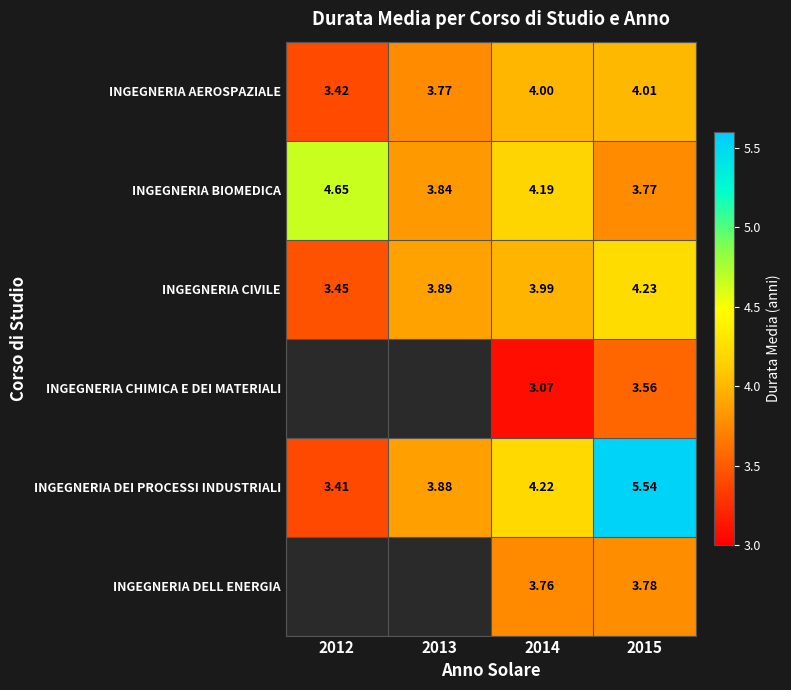

What is the difference between the second highest and minimum values in the INGEGNERIA AEROSPAZIALE series?

0.6